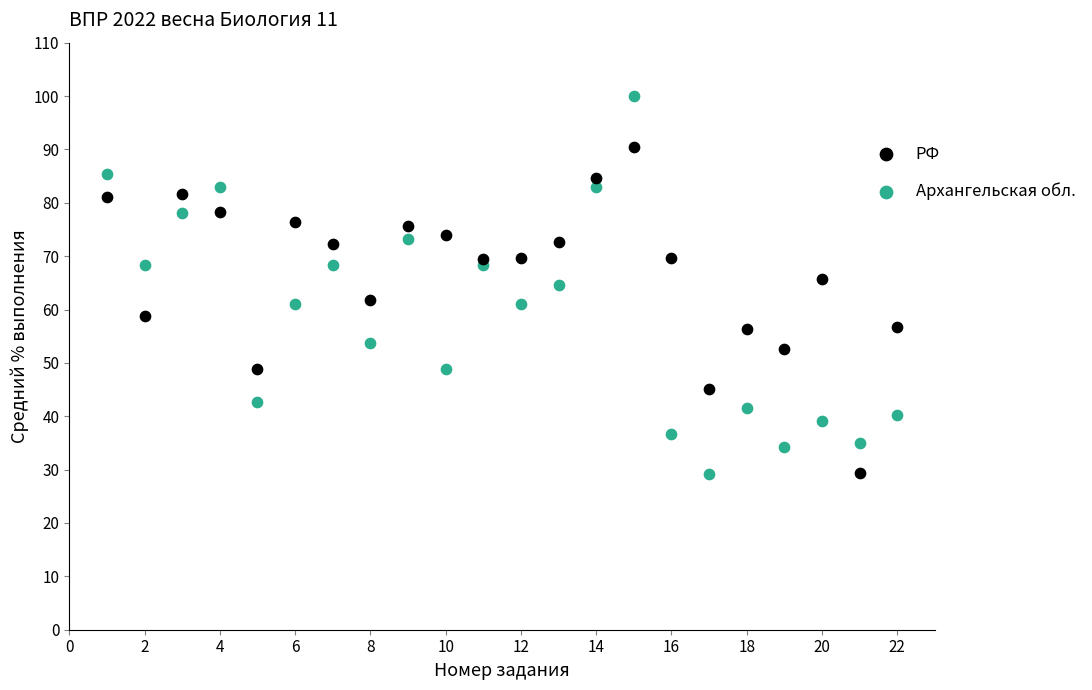

Across all data points, what is the range of X values (max minus min)?

21.0